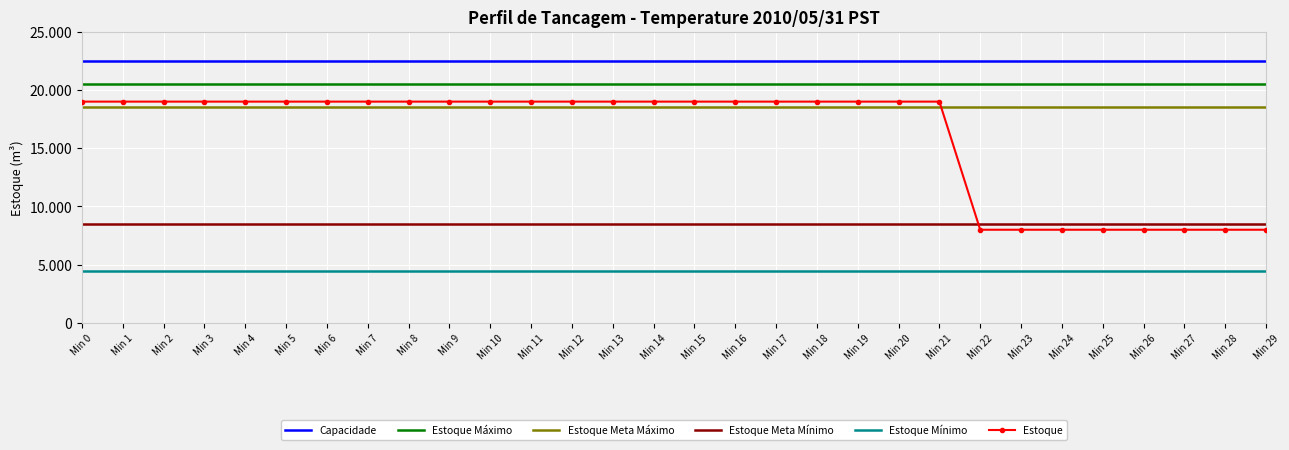

What are all the series names shown in the legend?

Capacidade, Estoque Máximo, Estoque Meta Máximo, Estoque Meta Mínimo, Estoque Mínimo, Estoque